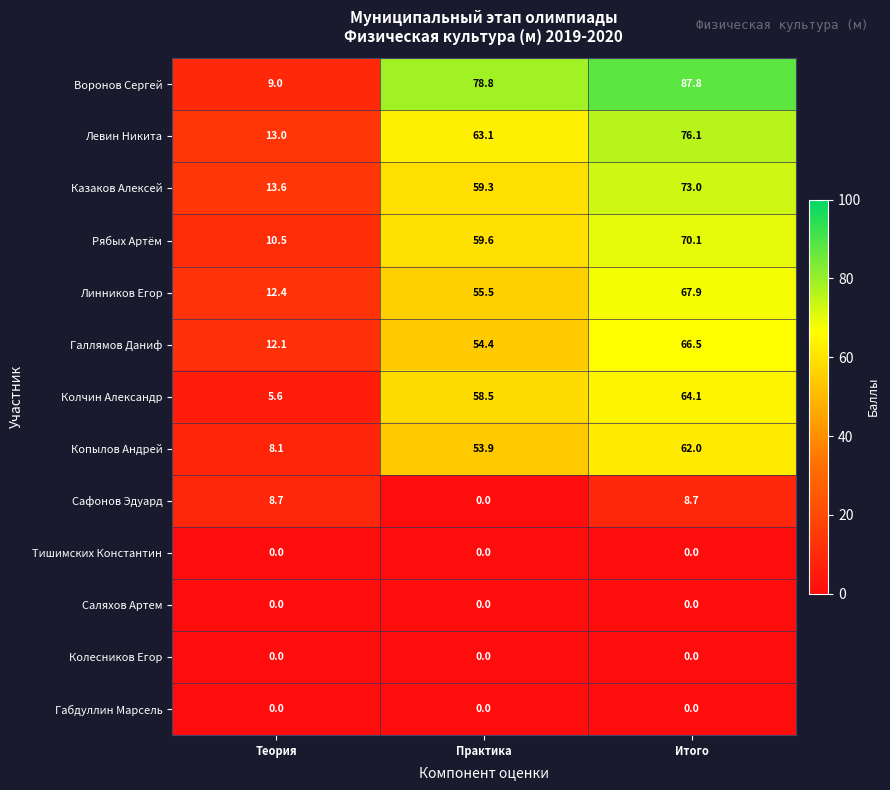

How many values in the Линников Егор series are below 55?

1